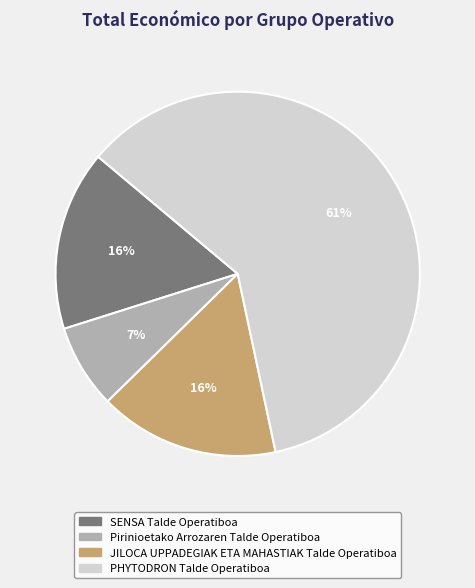

To the nearest percent, what percentage of the pie is JILOCA UPPADEGIAK ETA MAHASTIAK Talde Operatiboa?

16%